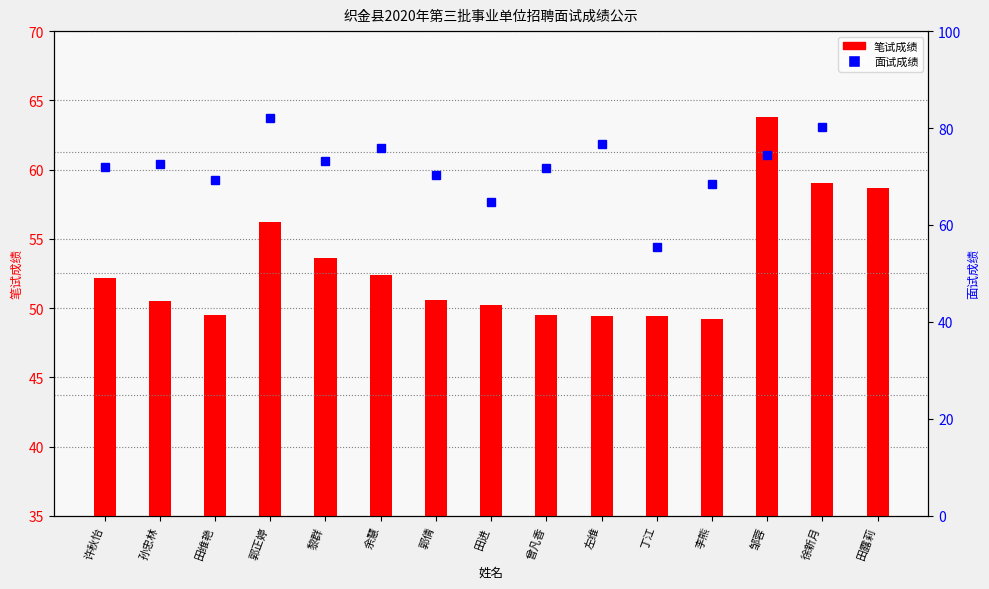

Rank the series by their maximum value, from lowest to highest.

笔试成绩, 面试成绩